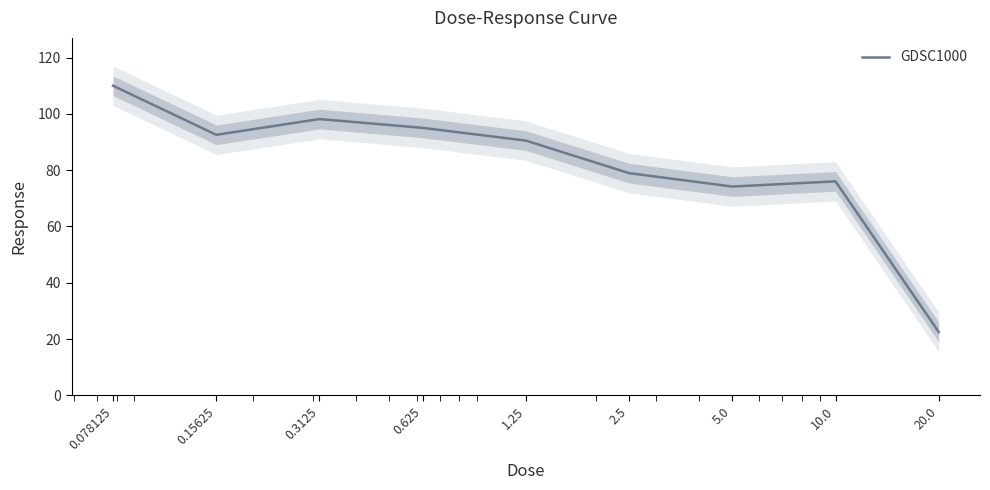

How many distinct data groups are displayed?

1